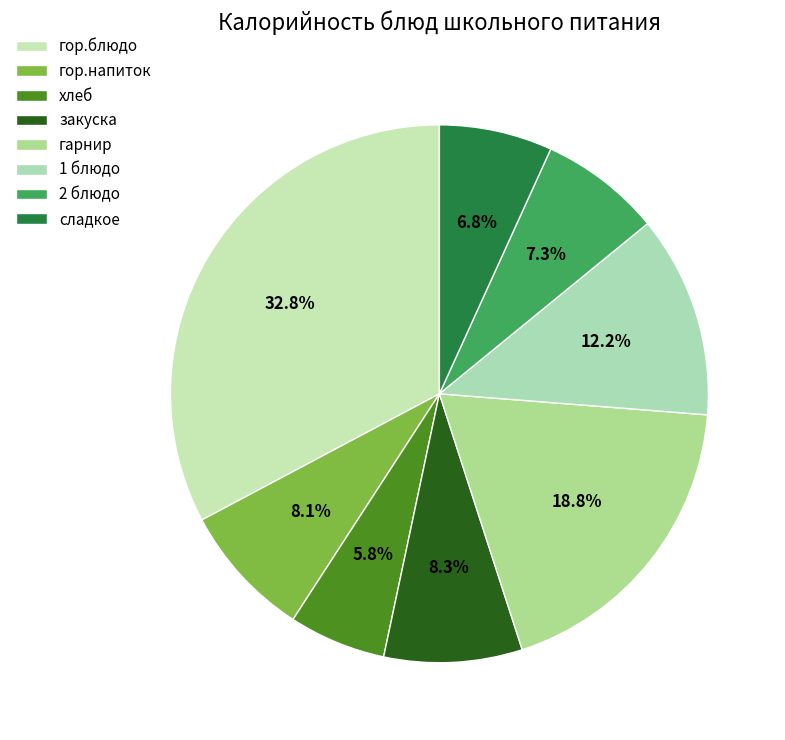

Do гор.напиток and 1 блюдо together represent more than half of the pie?

No